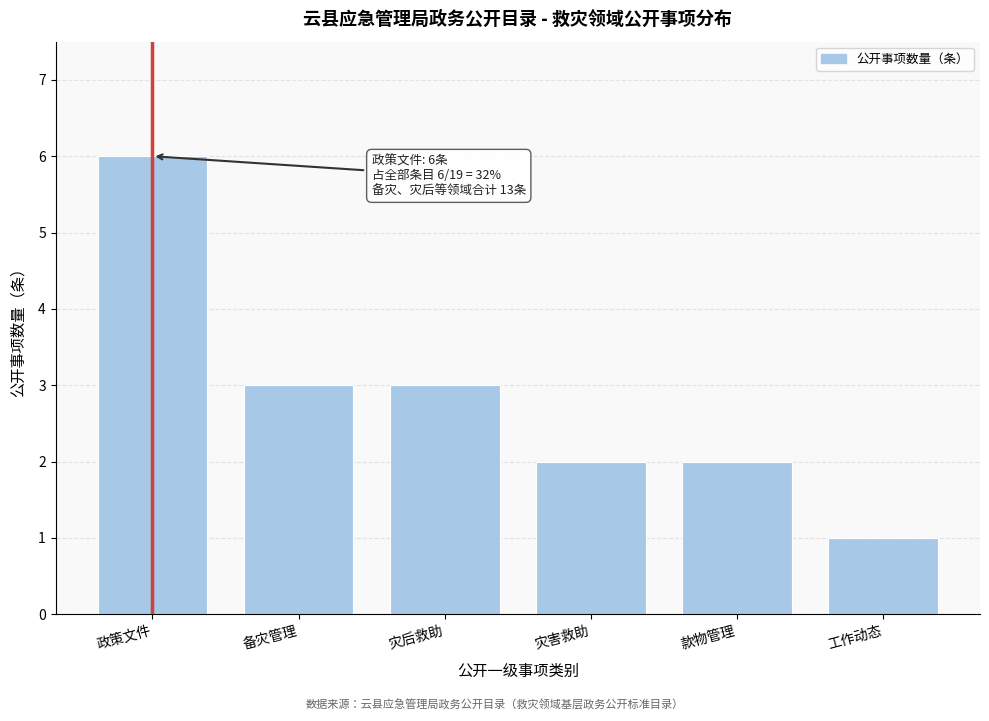

Reading left to right, list all the values displayed in this chart.

政策文件=6	备灾管理=3	灾后救助=3	灾害救助=2	款物管理=2	工作动态=1